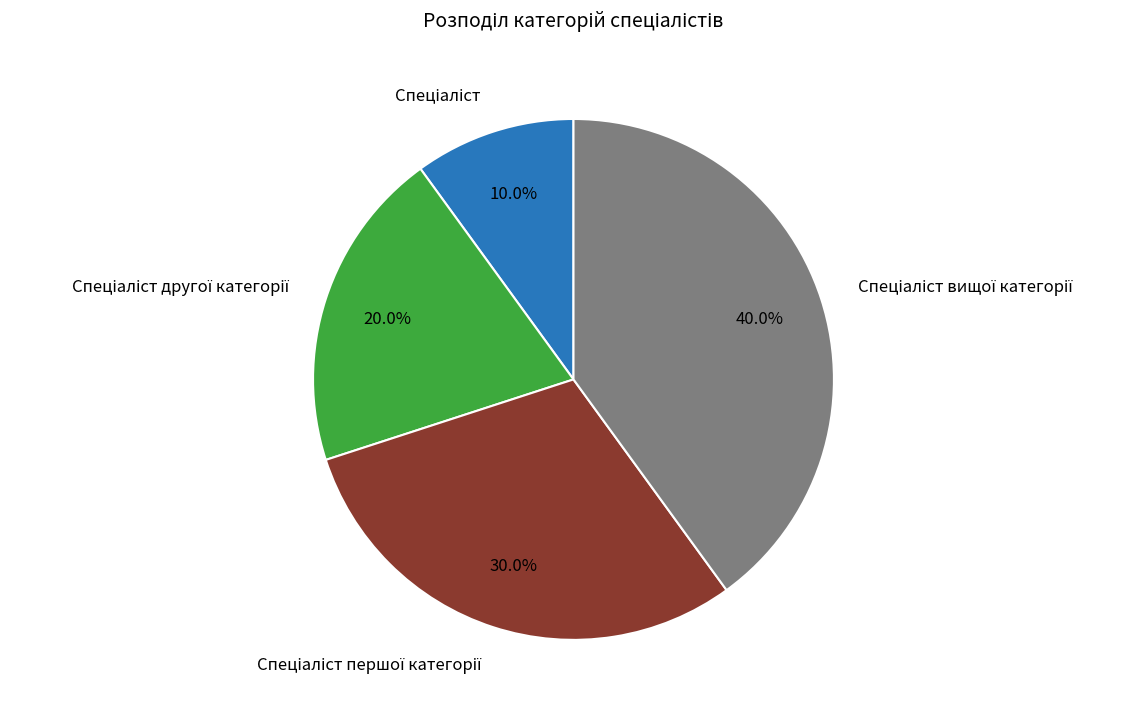

Is there any slice that represents more than half of the pie?

No